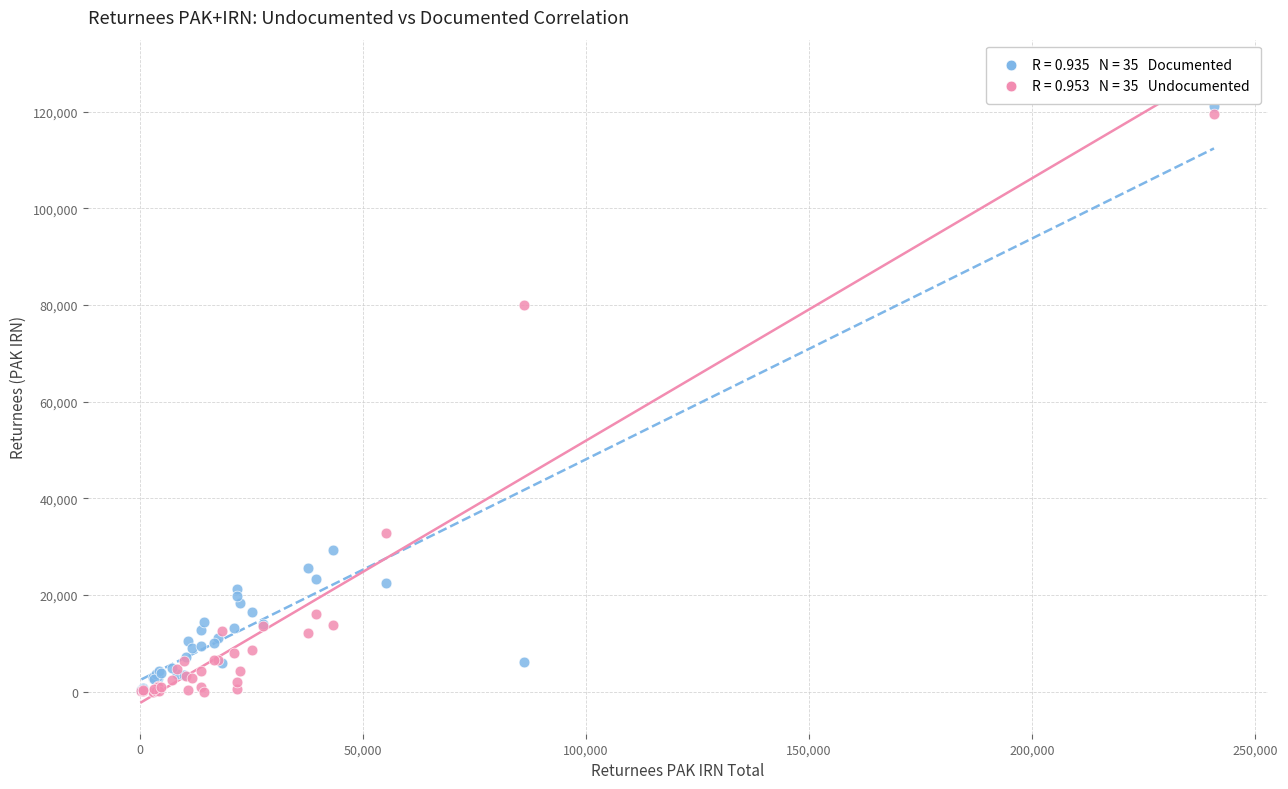

Across all series, what Y value is closest to 60602?

80076